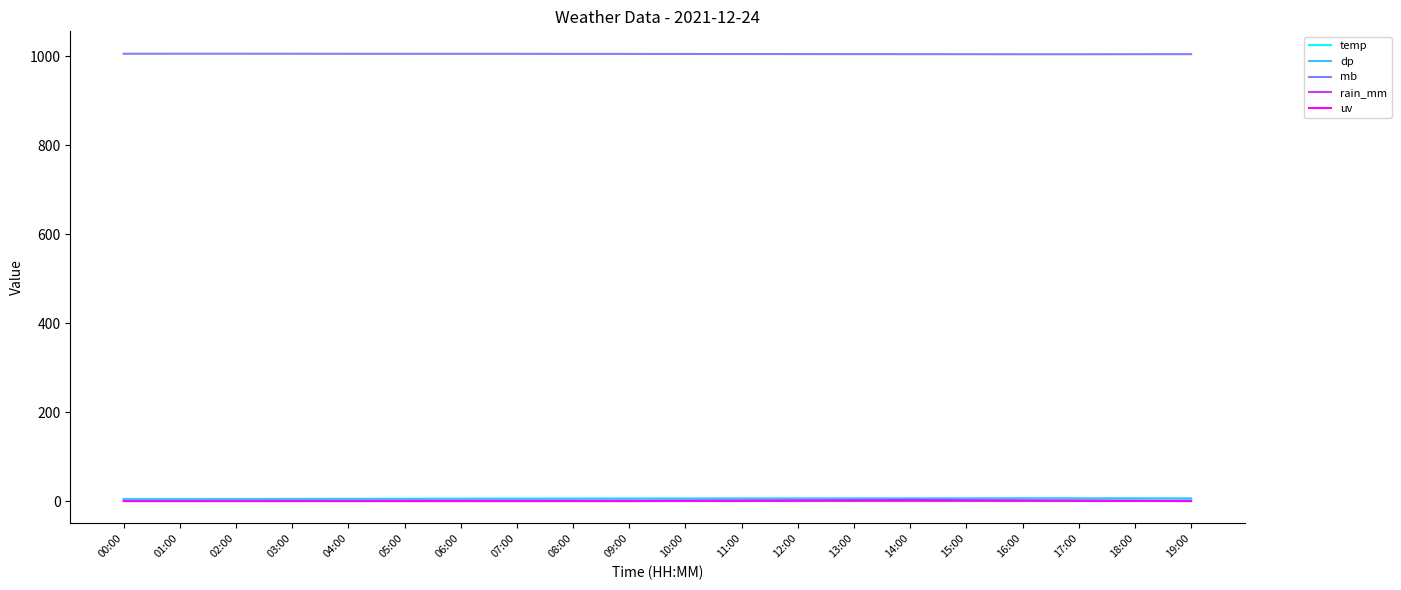

How many categories are shown in the chart?

20